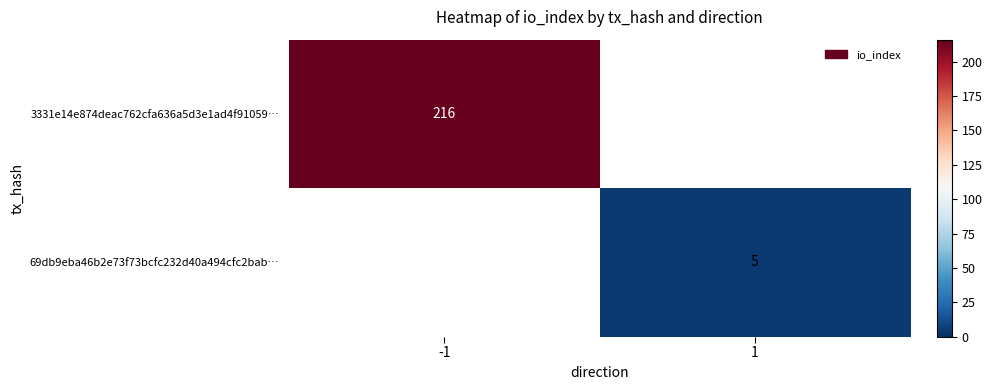

True or false: 69db9eba46b2e73f73bcfc232d40a494cfc2bab… has a value of 3 at 1.

False